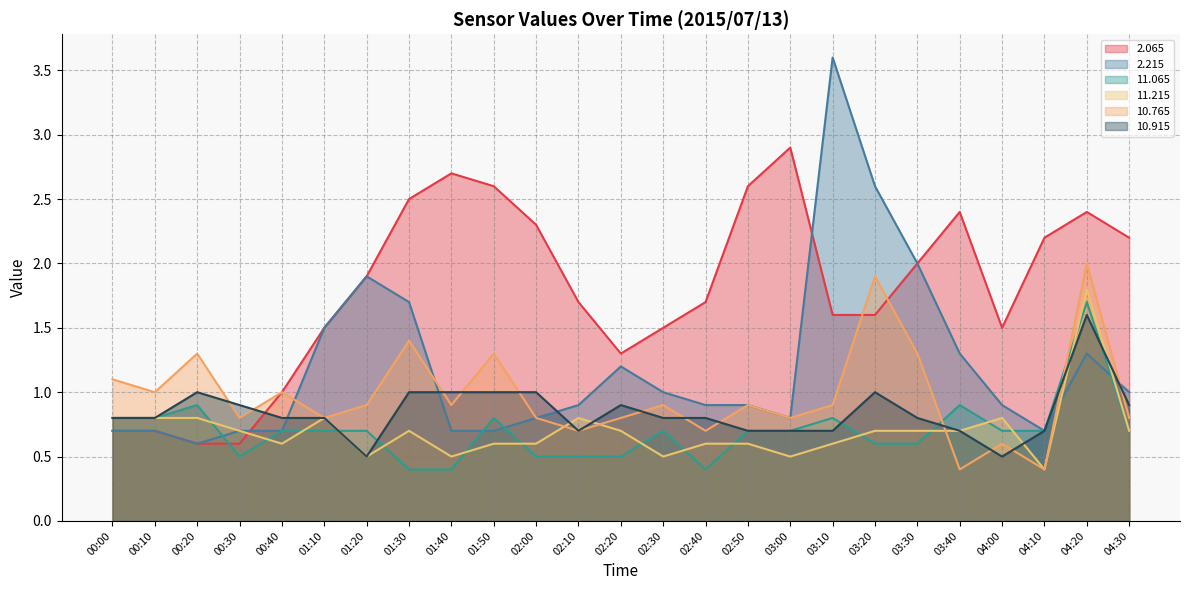

What is the difference between the highest and lowest values at 01:10?

0.8